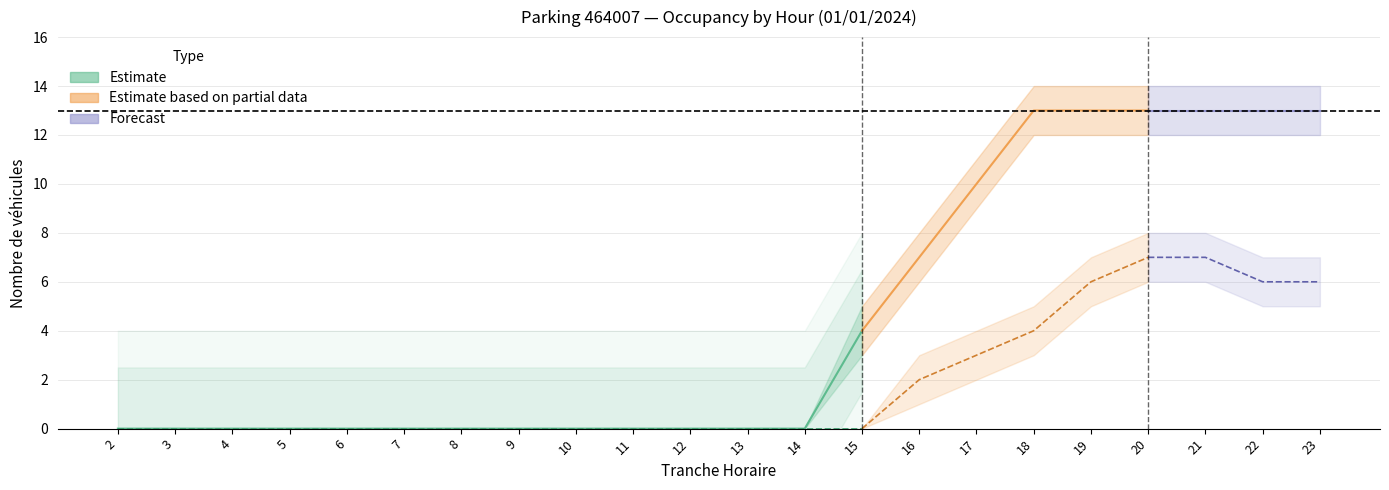

The value of NB_ABONNE at 14 is 5. True or false?

False